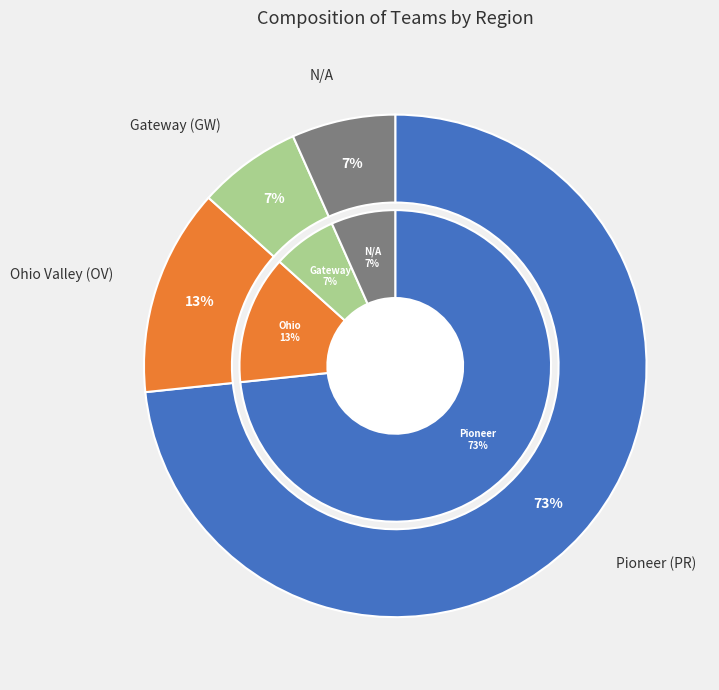

The N/A slice represents 1% of the pie. True or false?

False